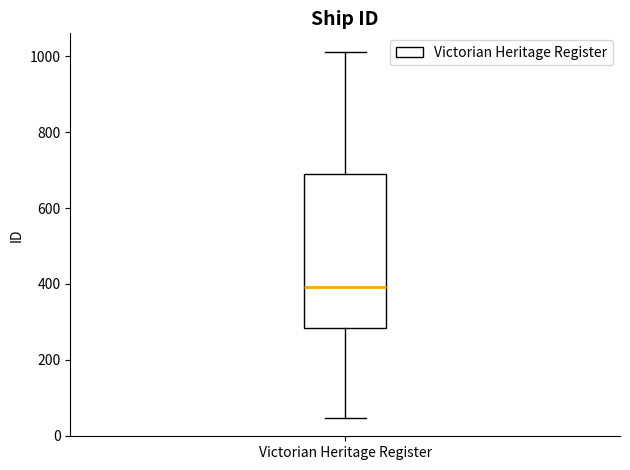

Where does the lower whisker of the box for Victorian Heritage Register end on the y-axis? The values are not printed on the chart, so give them approximately, as read against the axis.

40